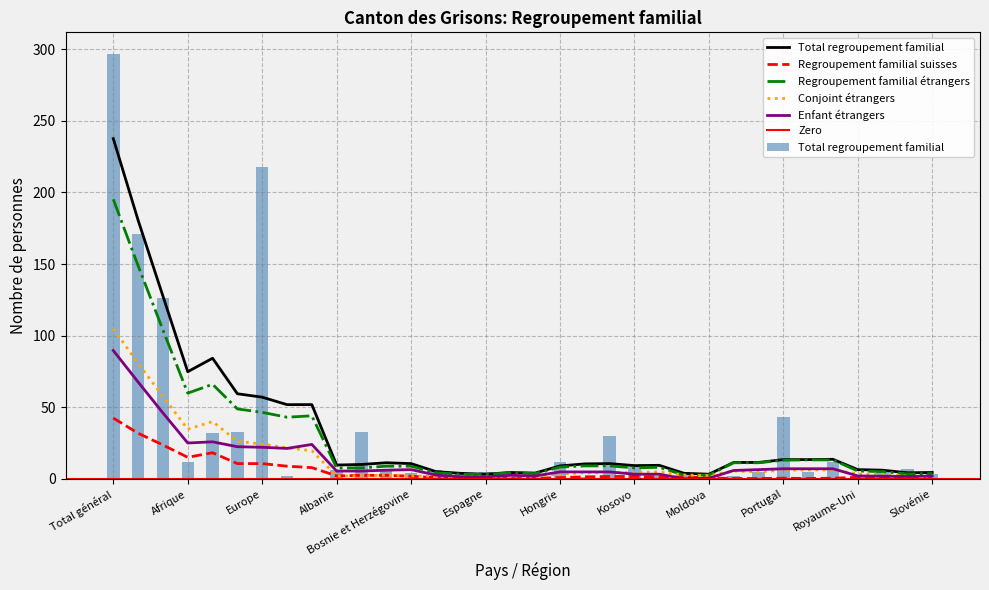

At Portugal, list the series in order from largest to smallest.

Total regroupement familial, Regroupement familial étrangers, Enfant étrangers, Conjoint étrangers, Regroupement familial suisses